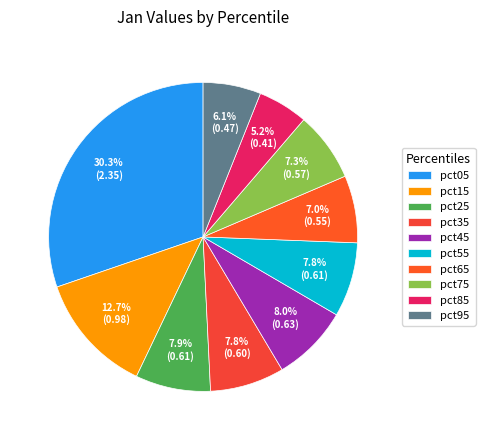

To the nearest percent, what is the difference between the pct45 and pct75 slice percentages?

1%